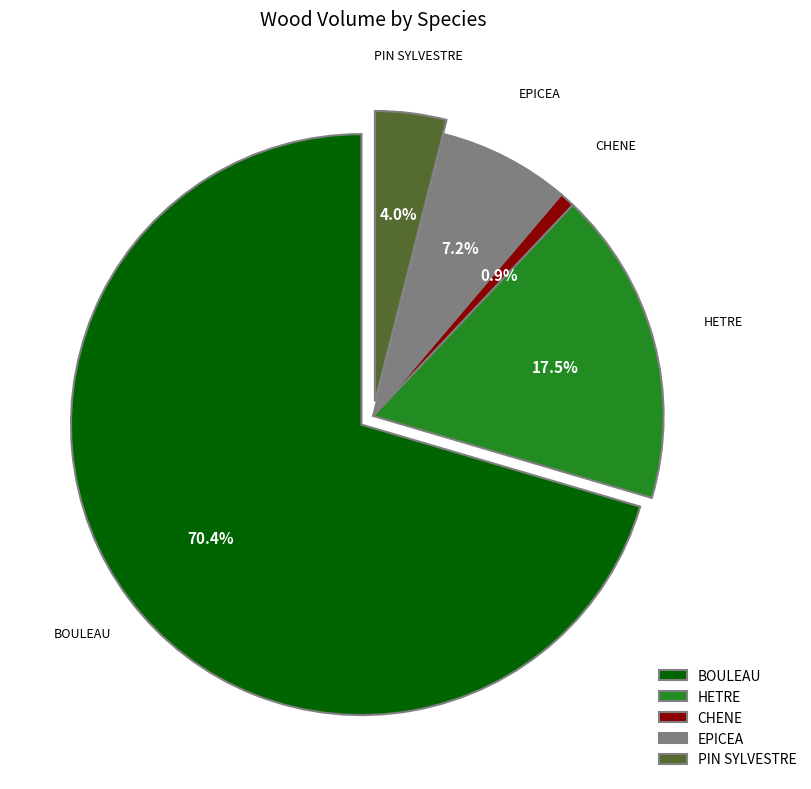

How many slices are in this pie chart?

5